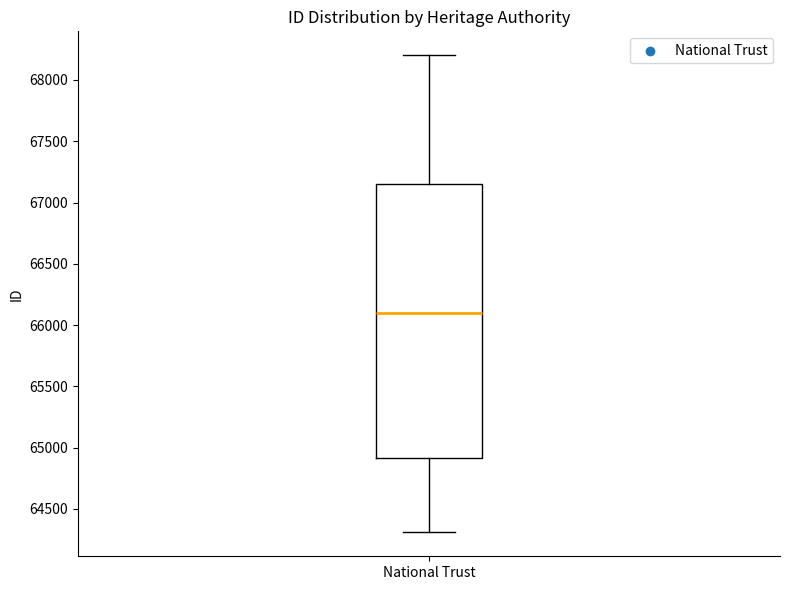

Transcribe this box plot: give where the median line is, the range the box spans, and where the two whiskers end, as read against the y-axis. The values are not printed on the chart, so give them approximately, as read against the axis.

median 66100, box 64900 to 67150, whiskers 64300 to 68200